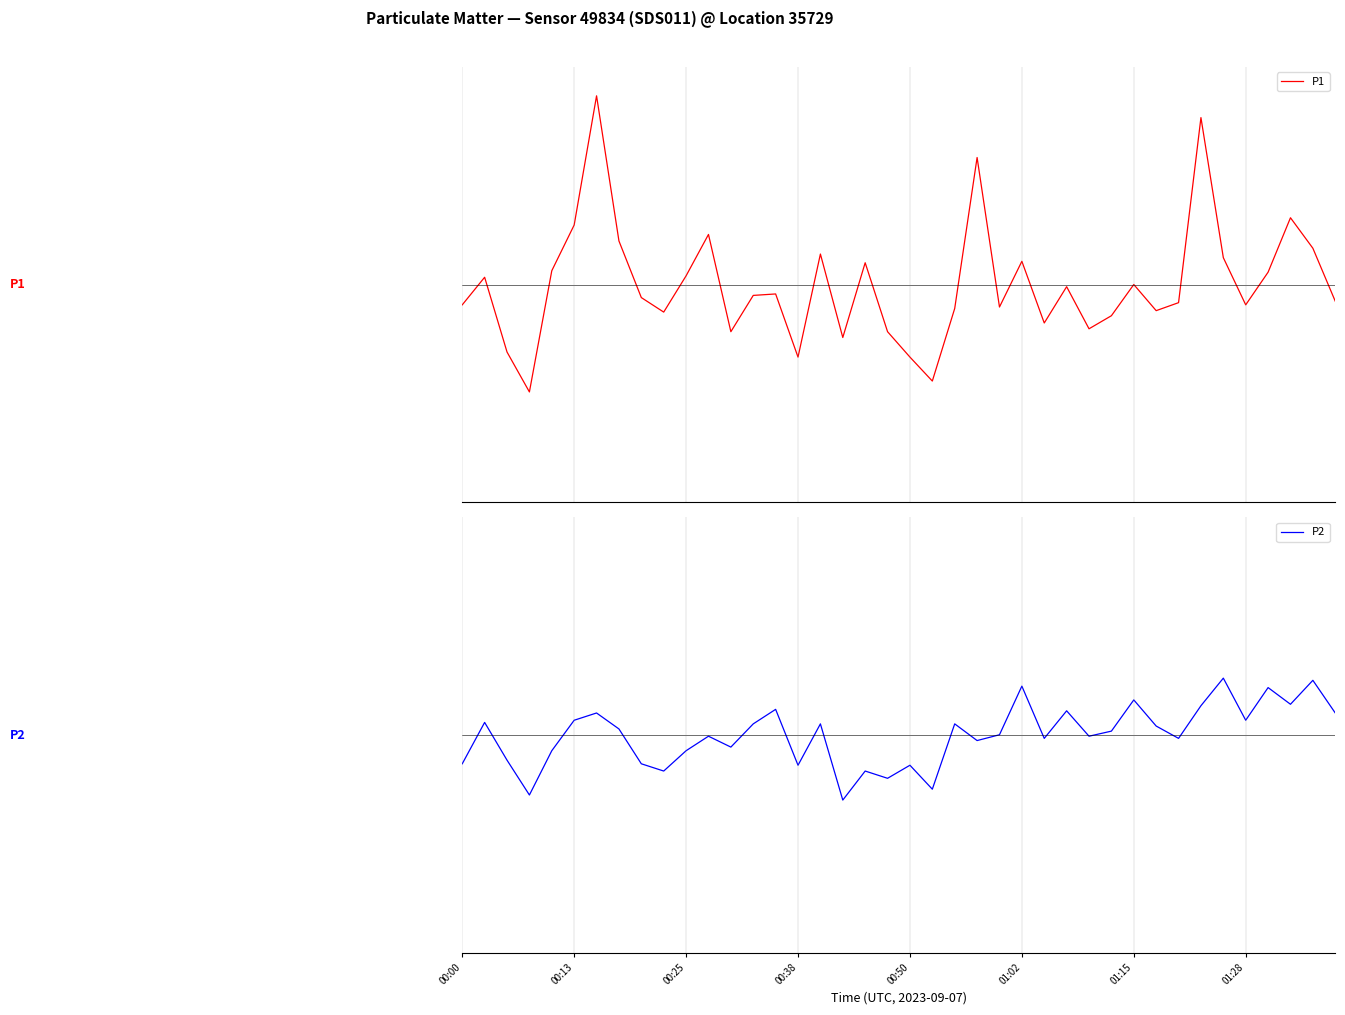

Between which two adjacent categories do P1 and P2 first intersect?

00:00 and 00:13